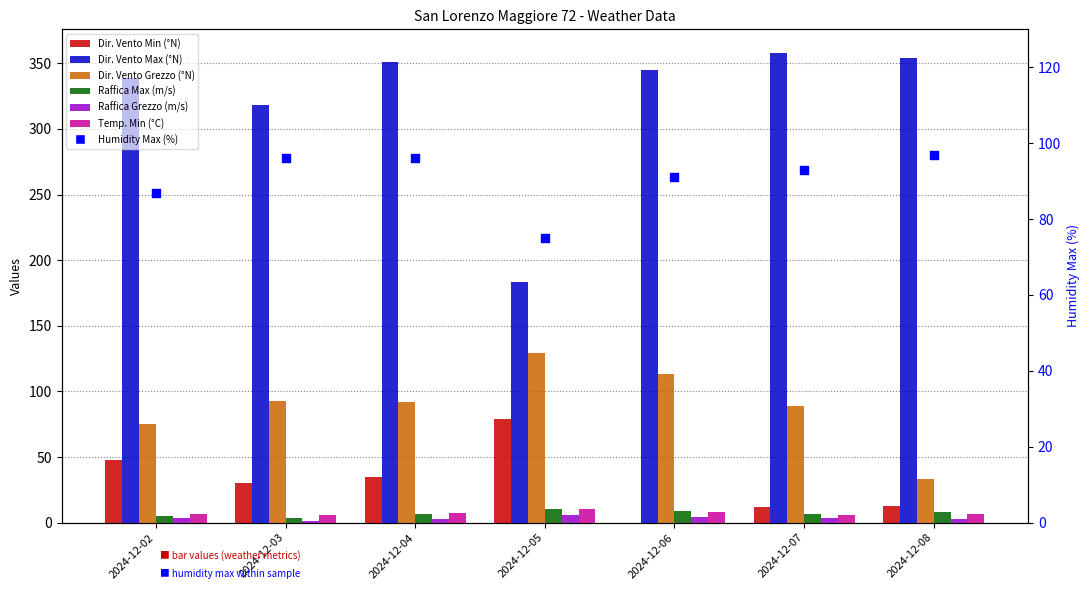

Which series contains the lowest Y value?

Dir. Vento Min (°N)